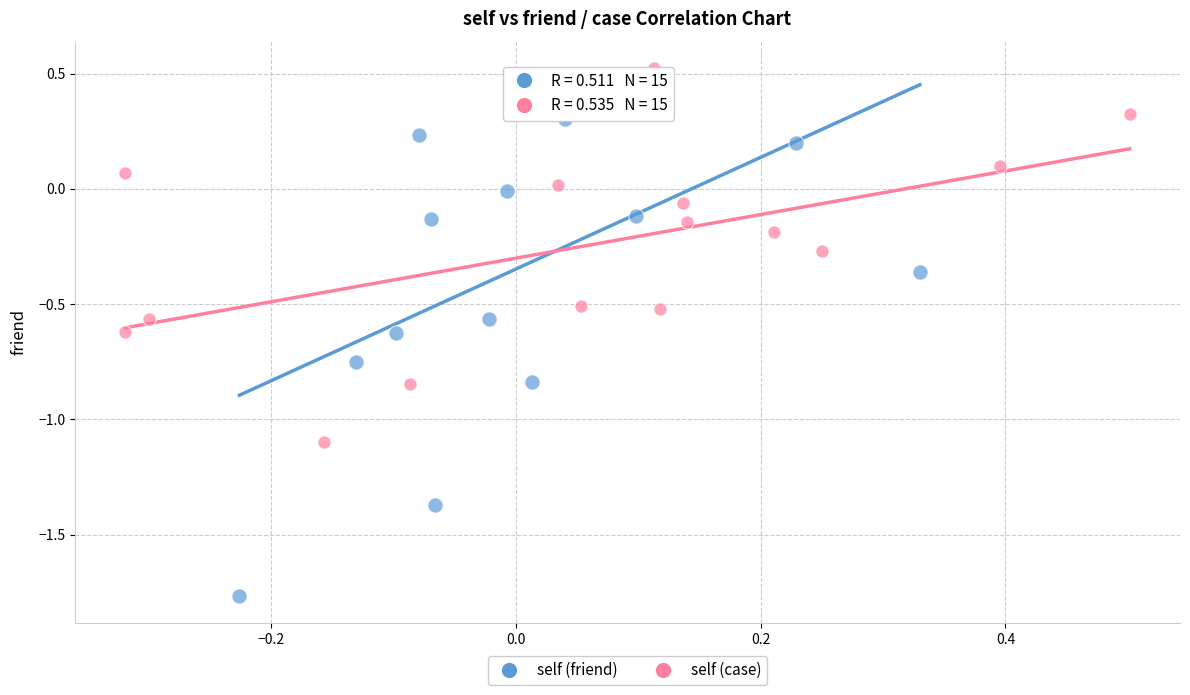

Which series has the largest Y range (max minus min)?

self (friend)